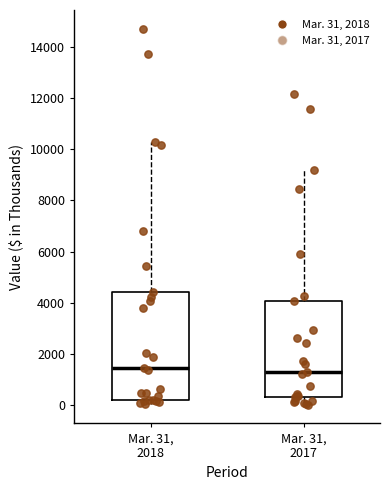

Reading left to right, transcribe this box plot: for each box, give where its median line is, the range the box spans, and where its two whiskers end, as read against the y-axis. The values are not printed on the chart, so give them approximately, as read against the axis.

Mar. 31, 2018: median 1400, box 200 to 4400, whiskers 0 to 10200
Mar. 31, 2017: median 1200, box 400 to 4000, whiskers 0 to 9200